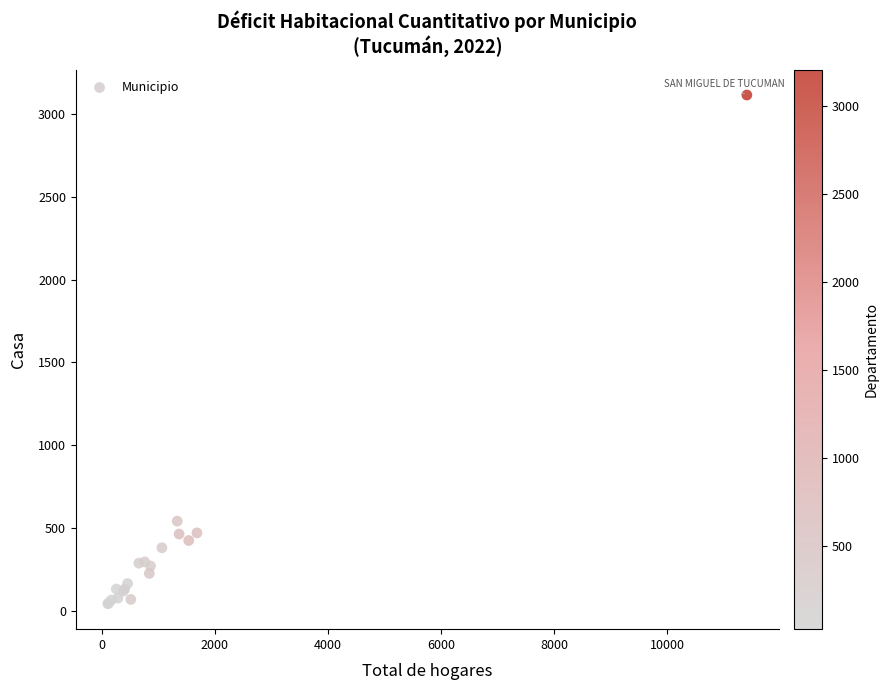

What Y value in the scatter plot is closest to 1578?

541